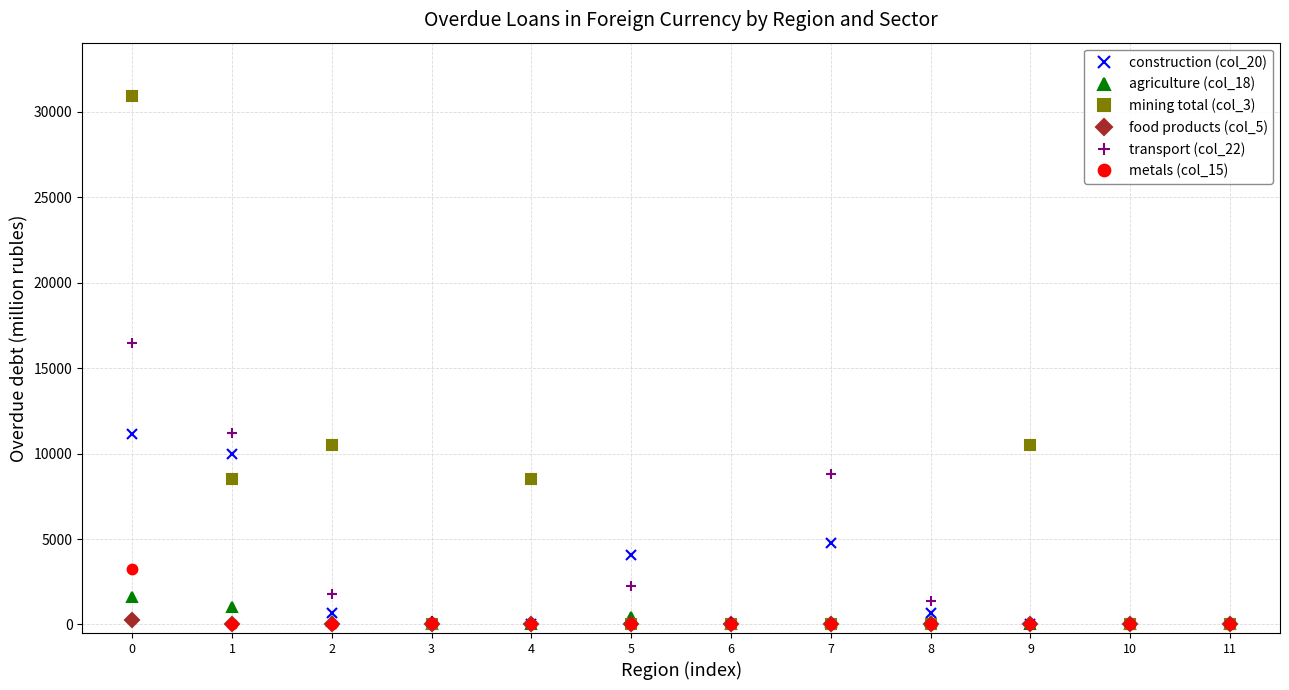

Which series has the largest range (max minus min)?

mining total (col_3)